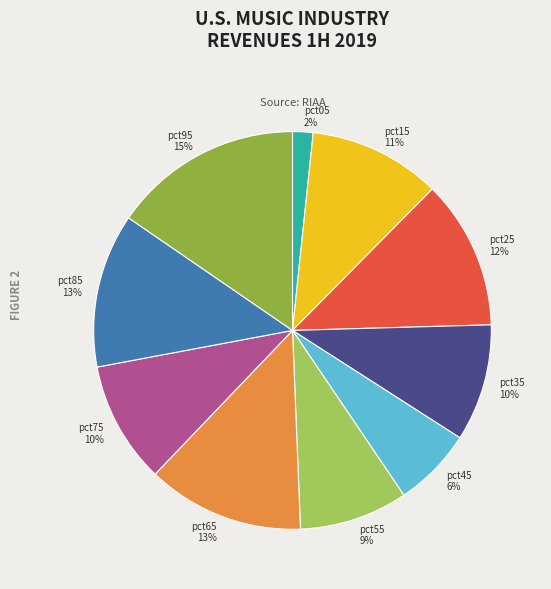

Count the number of slices in the pie.

10